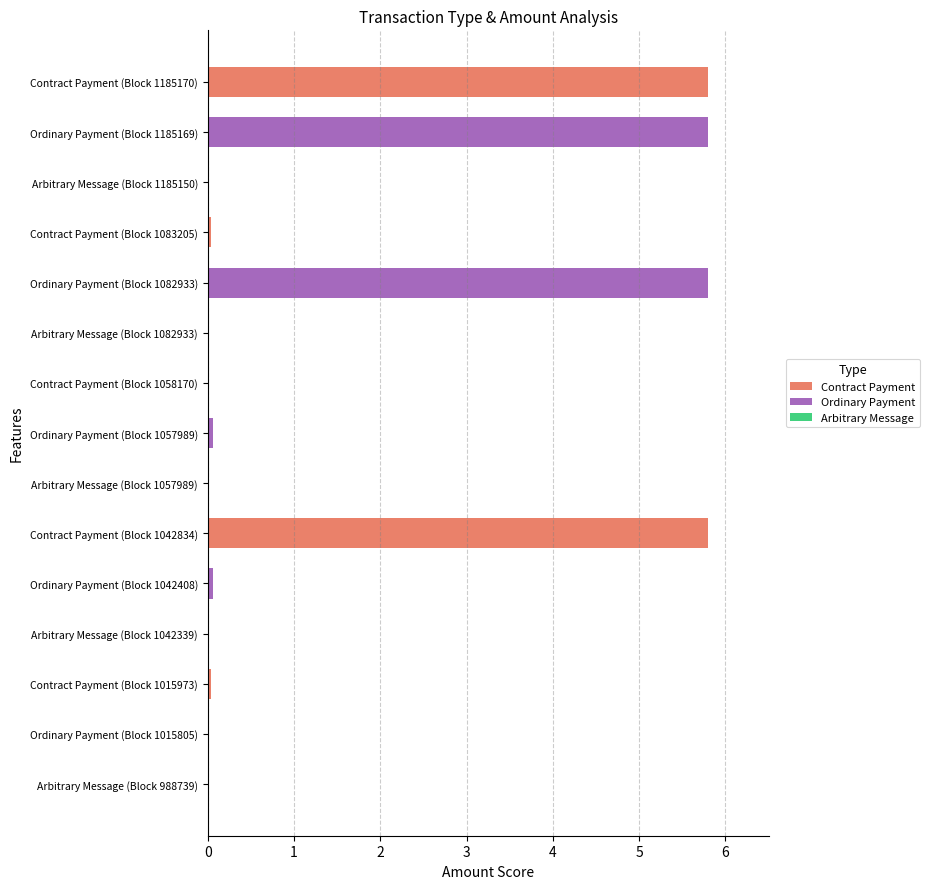

Which series has the widest spread of values?

Ordinary Payment